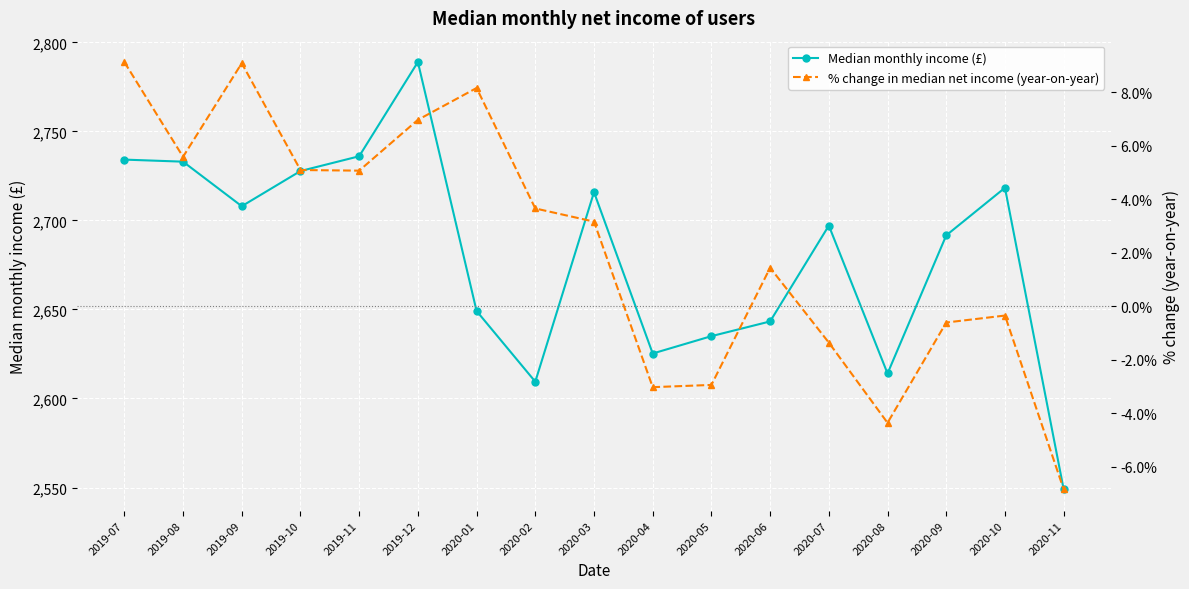

Reading left to right, transcribe all the data shown in this chart.

Median monthly income (£): 2019-07=2734.2	2019-08=2733.0	2019-09=2708.0	2019-10=2727.7	2019-11=2736.0	2019-12=2789.0	2020-01=2649.1	2020-02=2609.4	2020-03=2715.9	2020-04=2625.3	2020-05=2635.0	2020-06=2643.3	2020-07=2697.1	2020-08=2614.0	2020-09=2691.6	2020-10=2718.3	2020-11=2549.0
% change in median net income (year-on-year): 2019-07=0.1	2019-08=0.1	2019-09=0.1	2019-10=0.1	2019-11=0.1	2019-12=0.1	2020-01=0.1	2020-02=0.0	2020-03=0.0	2020-04=-0.0	2020-05=-0.0	2020-06=0.0	2020-07=-0.0	2020-08=-0.0	2020-09=-0.0	2020-10=-0.0	2020-11=-0.1